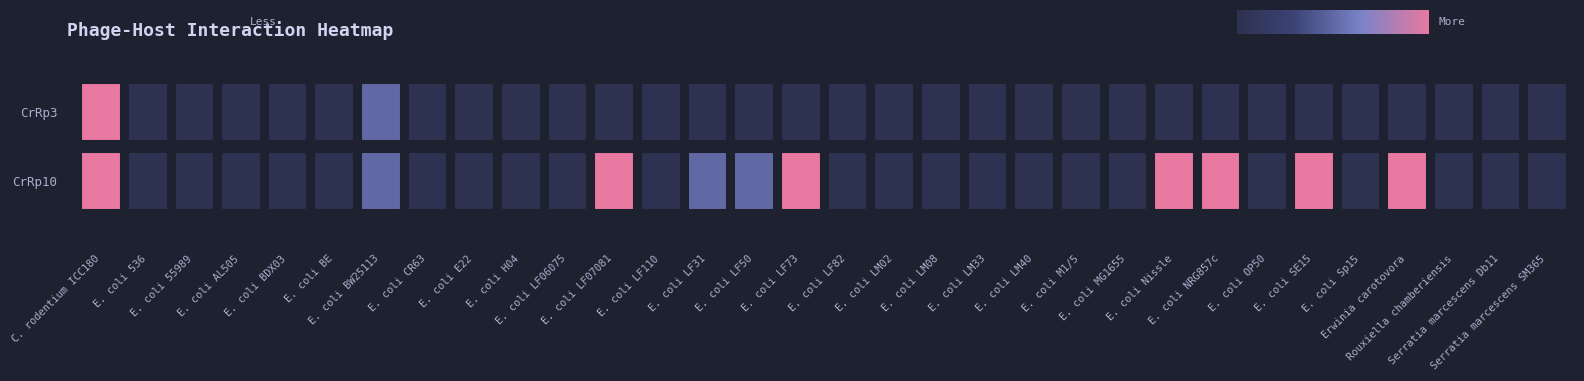

At which category does the chart reach its minimum across all series?

E. coli 536